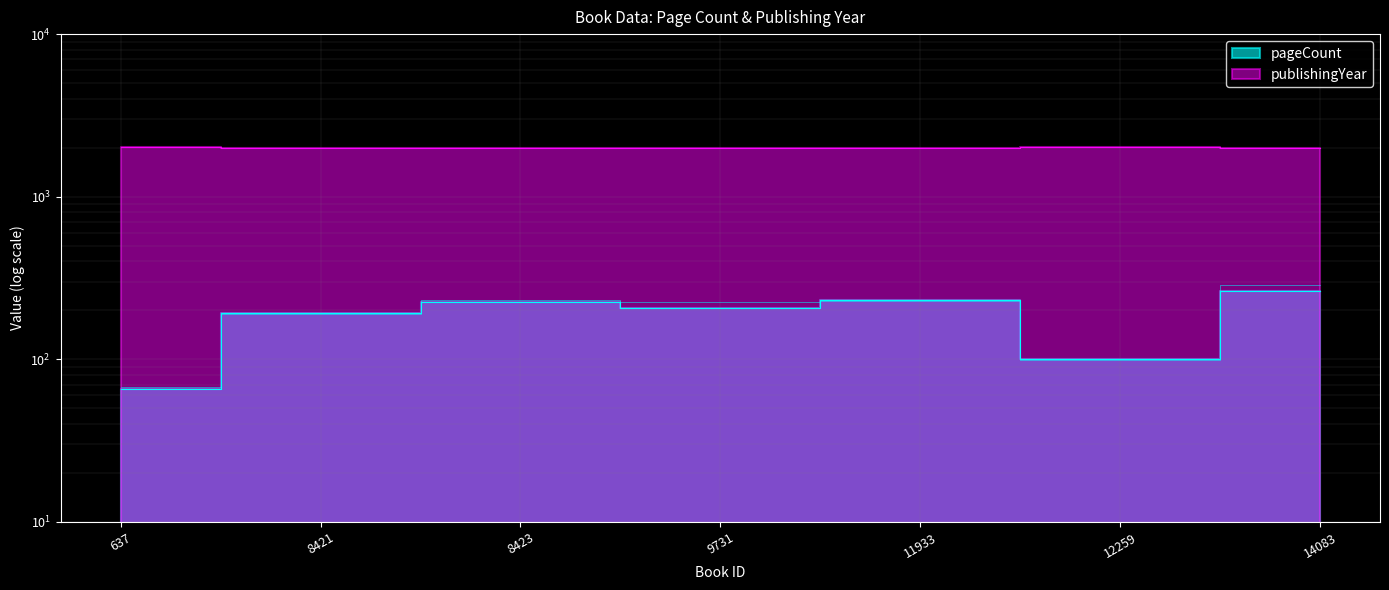

Which series changed the most between 637 and 9731?

pageCount